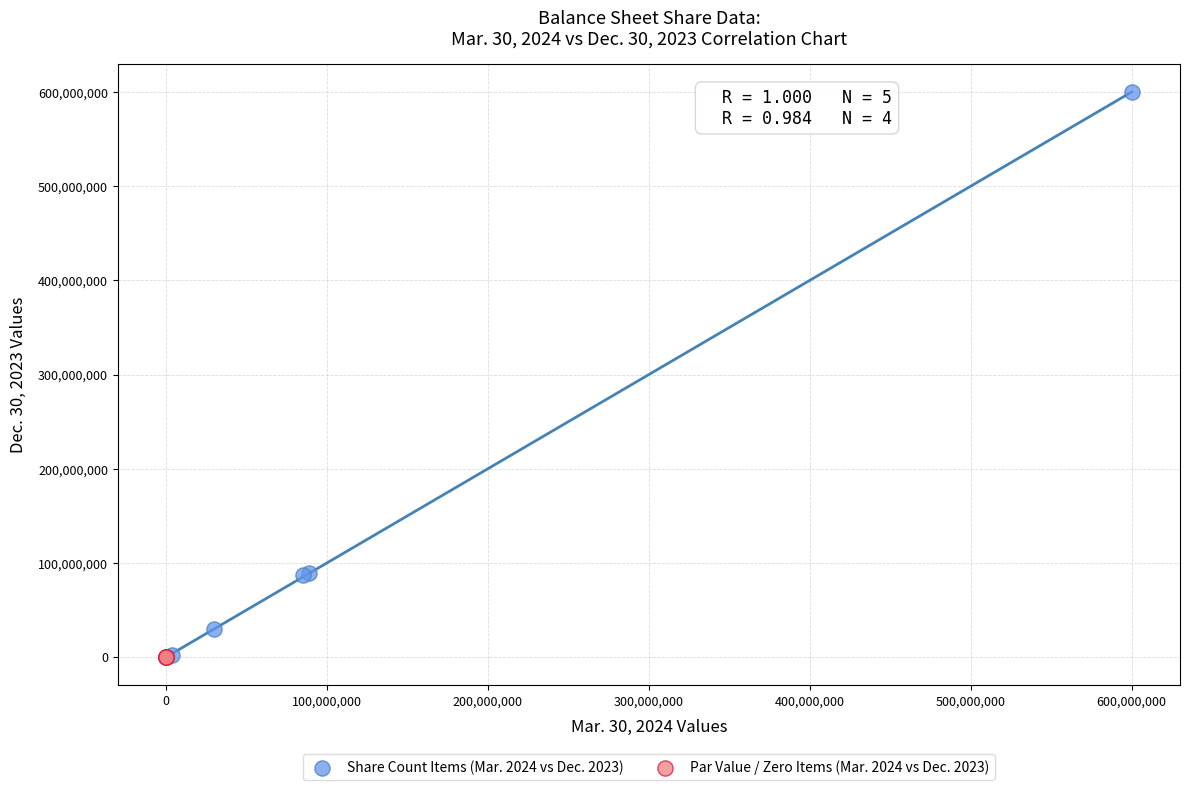

Which series has the largest Y range (max minus min)?

Share Count Items (Mar. 2024 vs Dec. 2023)